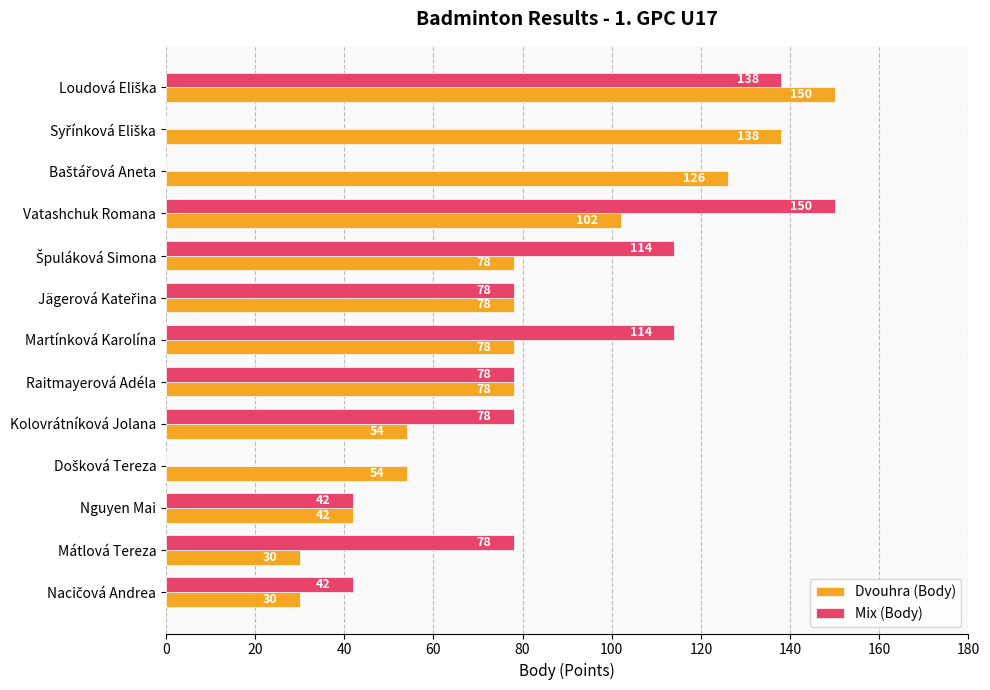

Which series has the largest range (max minus min)?

Mix (Body)